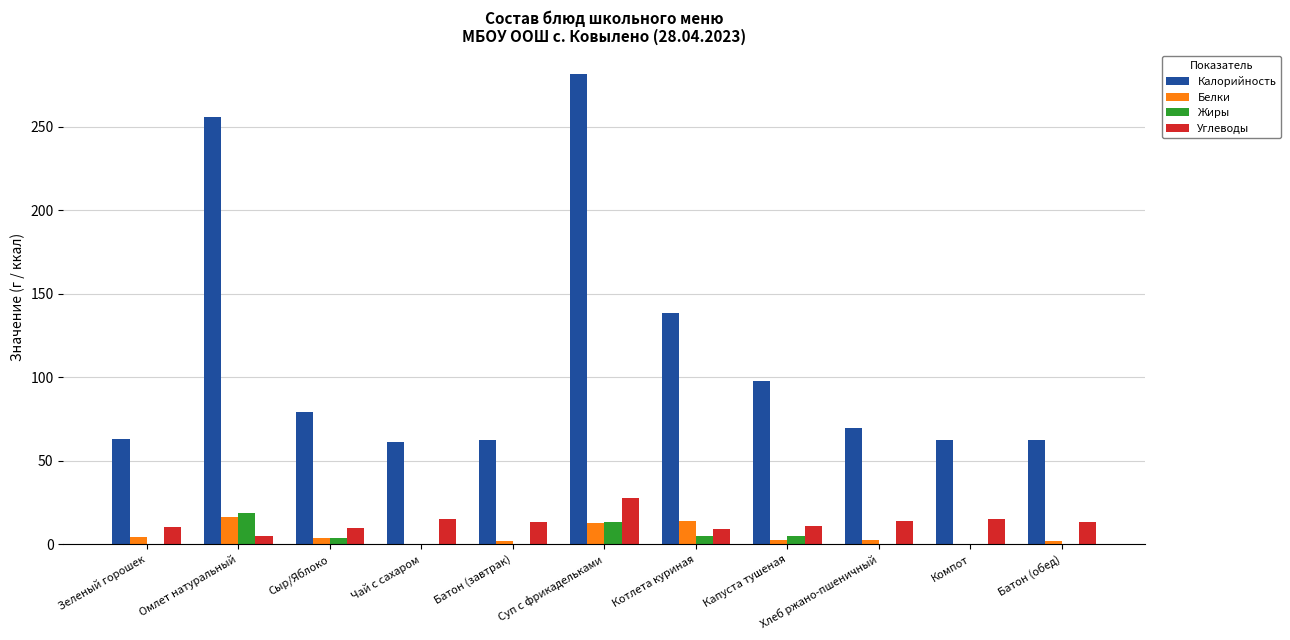

True or false: Калорийность has a value of 62.5 at Батон (обед).

True